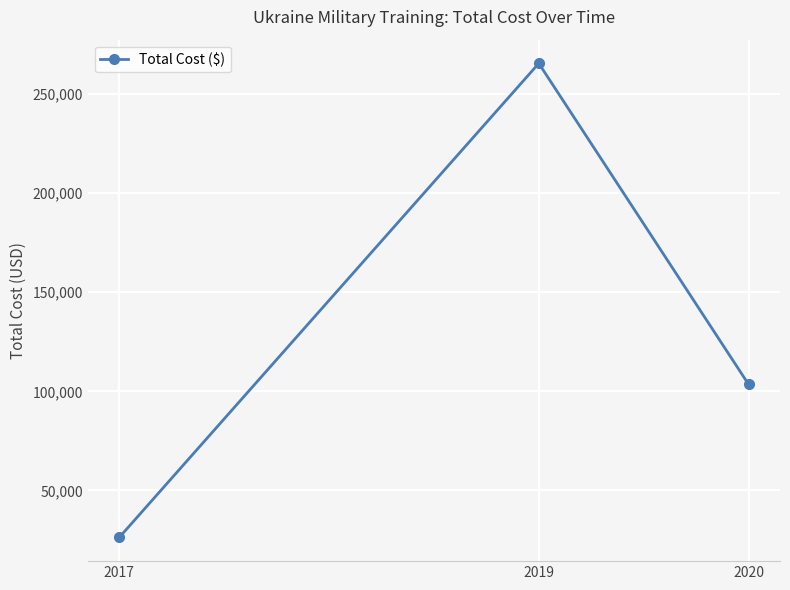

Reading left to right, extract all data points from this chart.

2017=26263	2019=265521	2020=103542